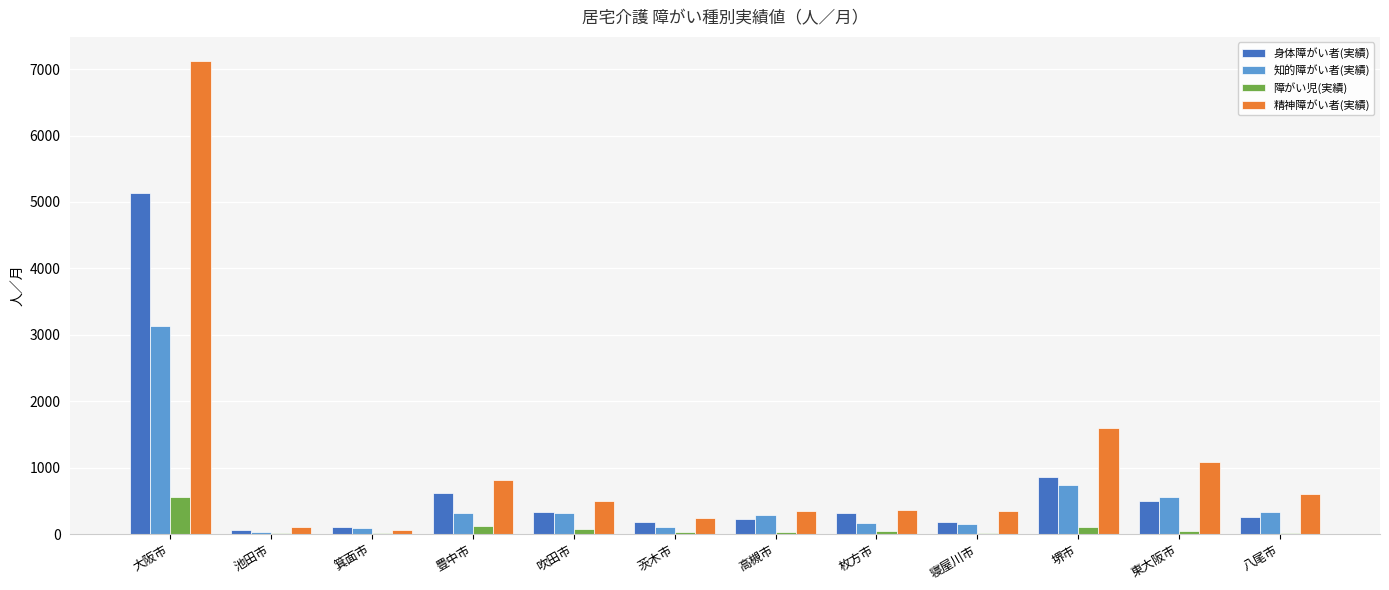

Between 豊中市 and 東大阪市, which series saw the biggest shift?

精神障がい者(実績)